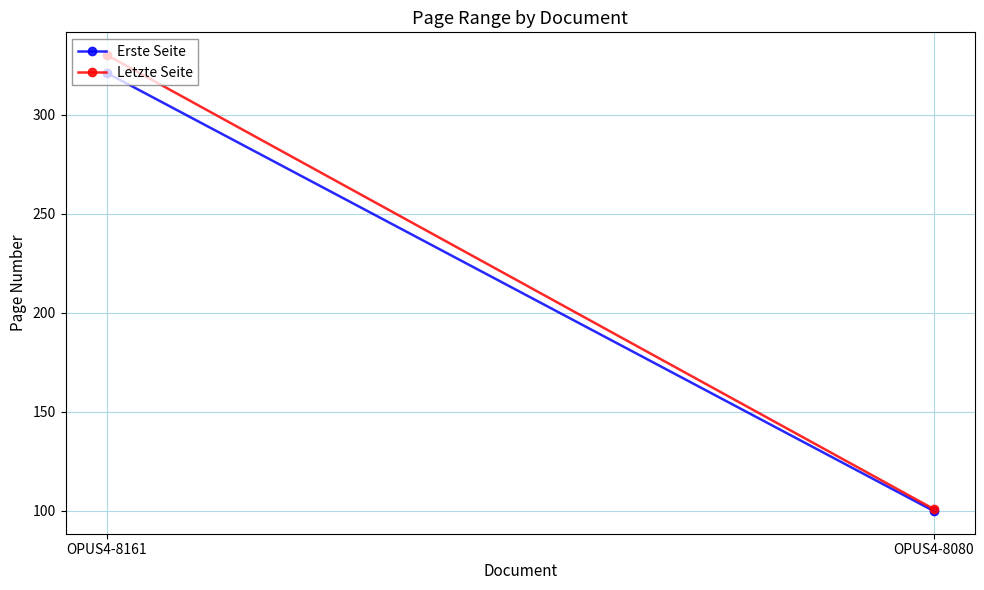

Is the value of Letzte Seite at OPUS4-8080 greater than the value of Erste Seite at OPUS4-8161?

No